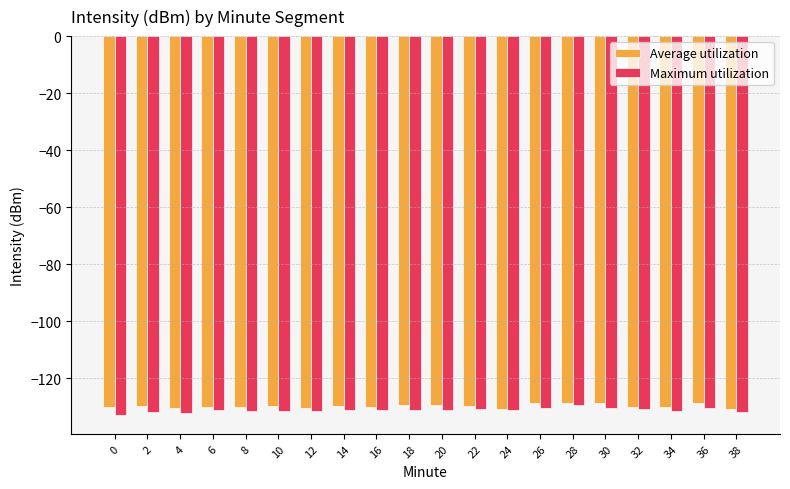

What is the smallest value displayed?

-132.8